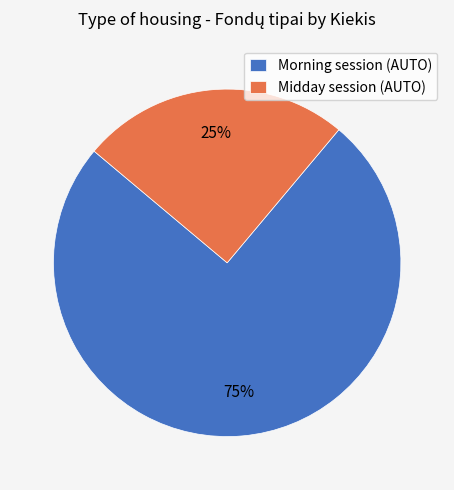

To the nearest percent, what is the average slice percentage?

50%